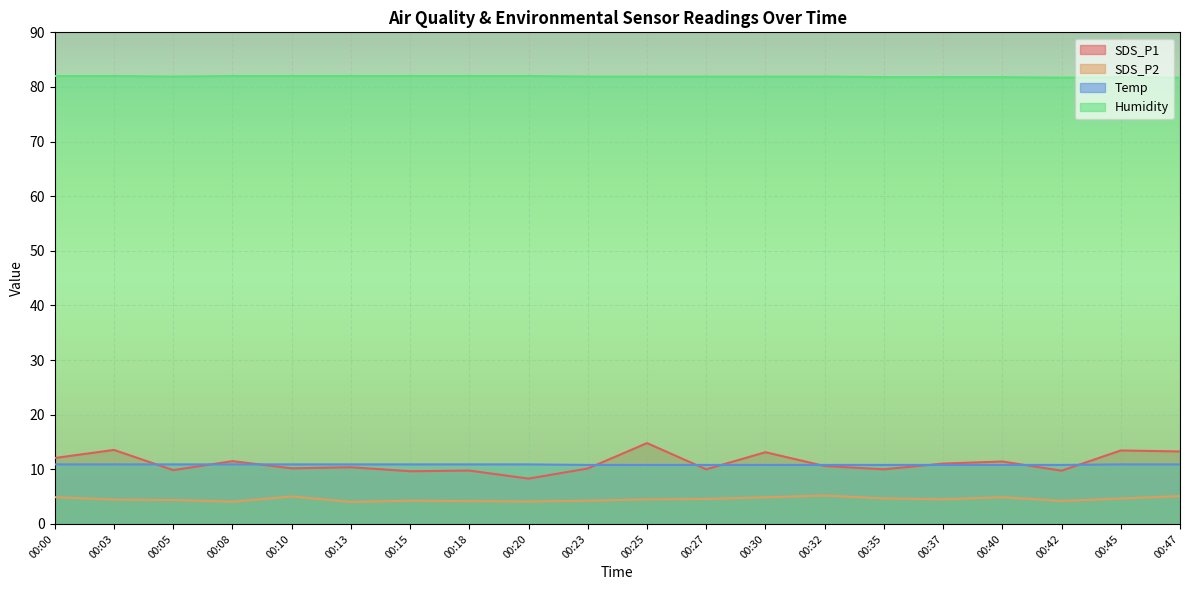

Rank the categories by SDS_P1 value from lowest to highest.

00:20, 00:15, 00:42, 00:18, 00:05, 00:27, 00:35, 00:23, 00:10, 00:13, 00:32, 00:37, 00:40, 00:08, 00:00, 00:30, 00:47, 00:45, 00:03, 00:25